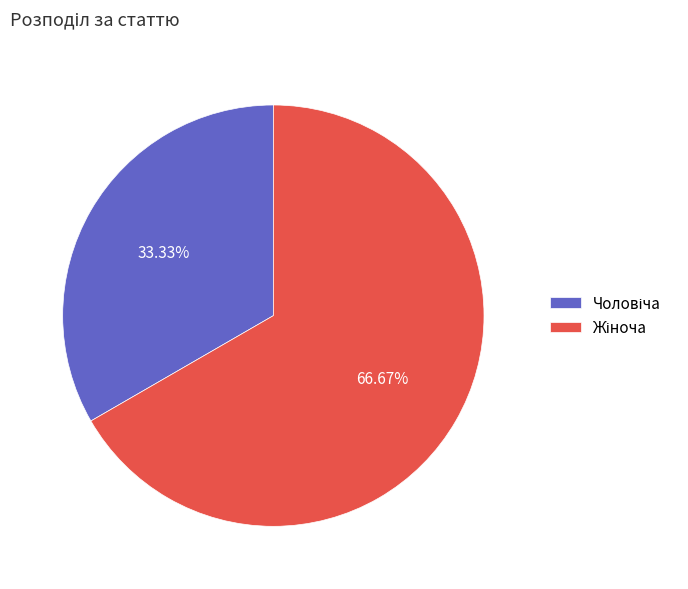

Is there a majority slice in this chart?

Yes